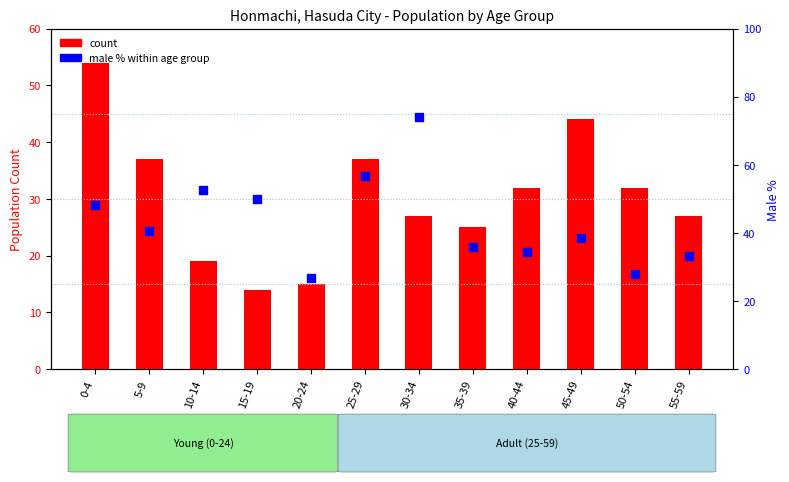

Which series contains the highest Y value?

male % within age group